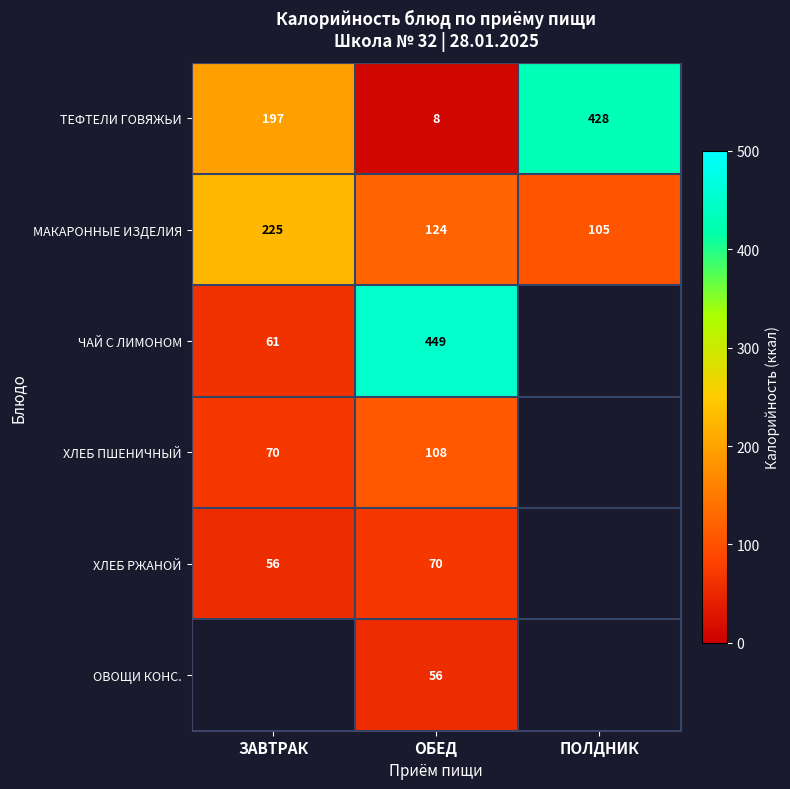

At which label does ТЕФТЕЛИ ГОВЯЖЬИ reach its minimum?

ОБЕД